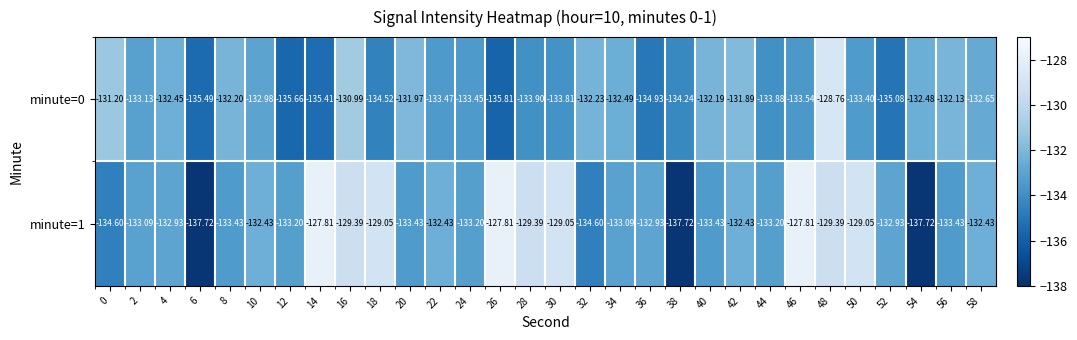

Is the value of minute=1 at 50 greater than the value of minute=0 at 0?

Yes